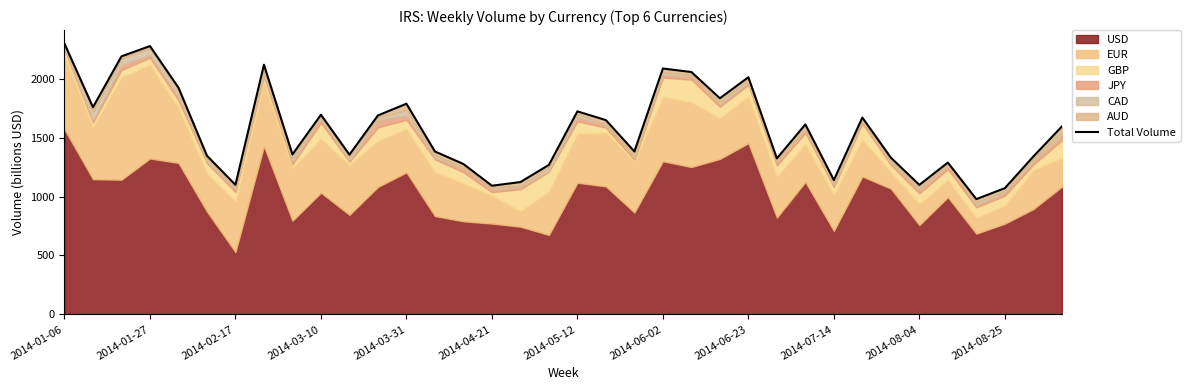

Approximately how many times larger is the value at 13 compared to 35?

0.9